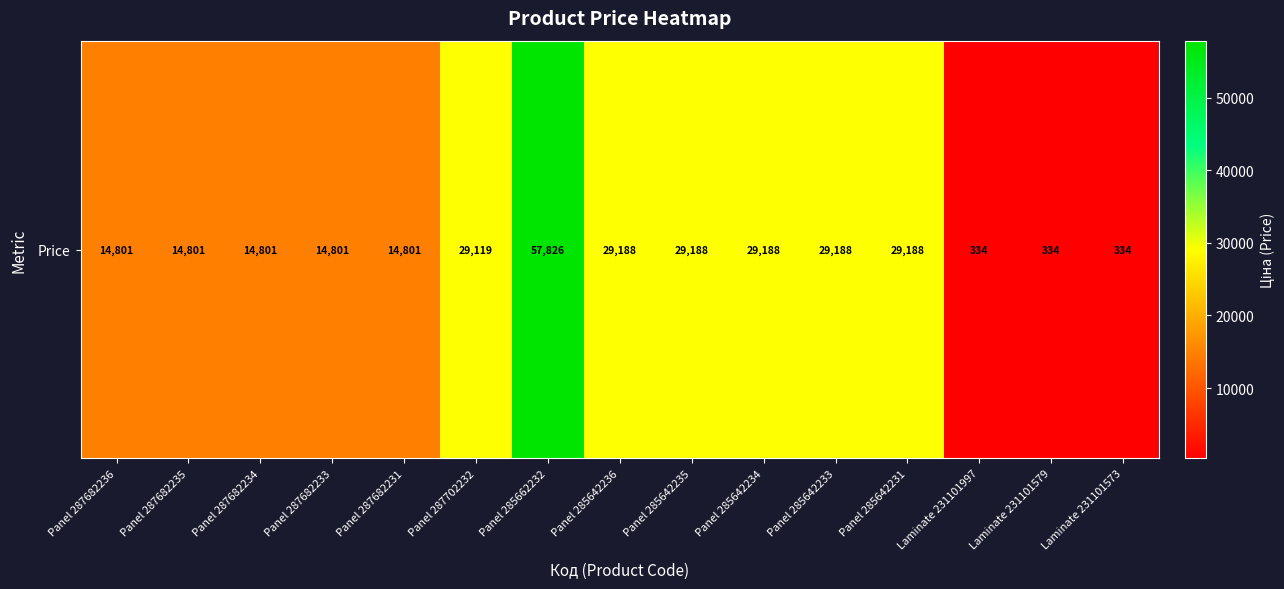

What is the ratio of the value at Panel 285642234 to the value at Laminate 231101573?

87.3